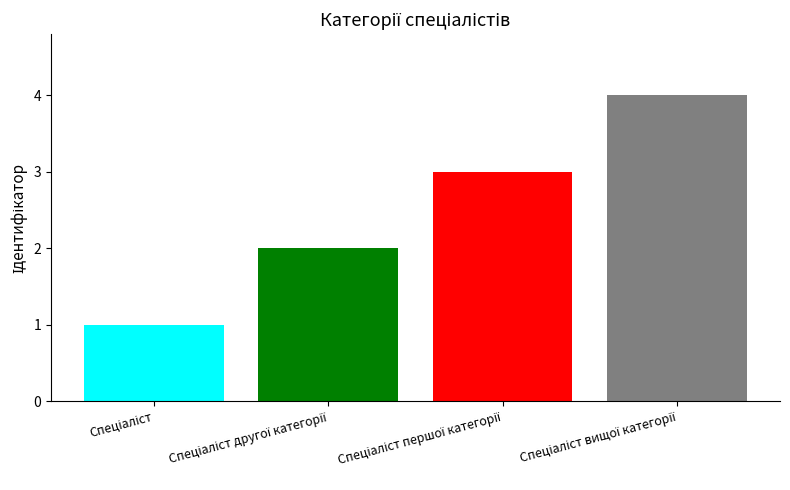

List the labels in order of value, largest first.

Спеціаліст вищої категорії, Спеціаліст першої категорії, Спеціаліст другої категорії, Спеціаліст